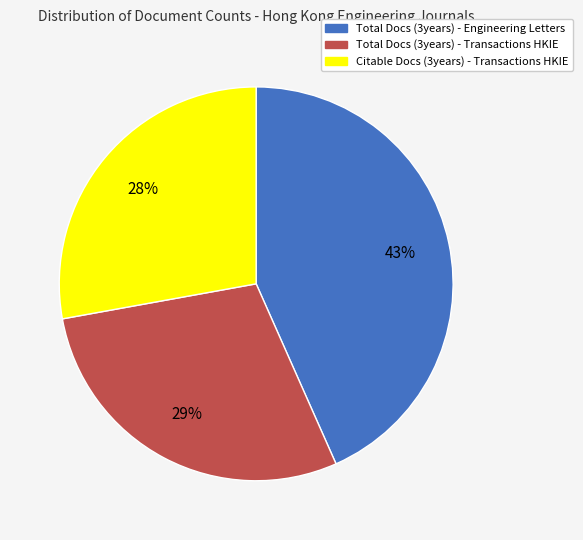

To the nearest percent, what is the average slice percentage?

33%